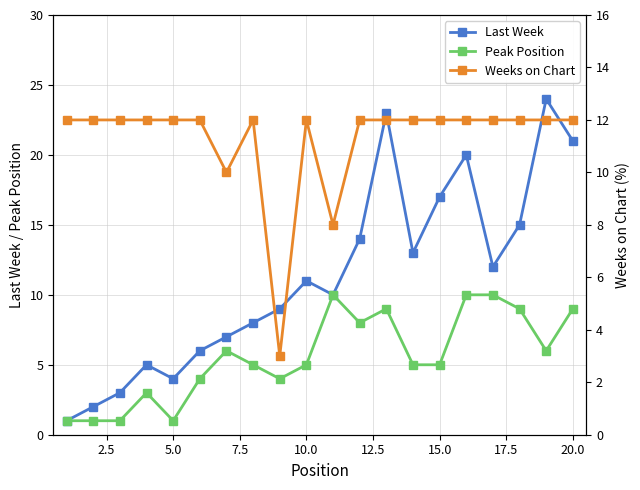

How many interior local valleys does the Peak Position series have?

4